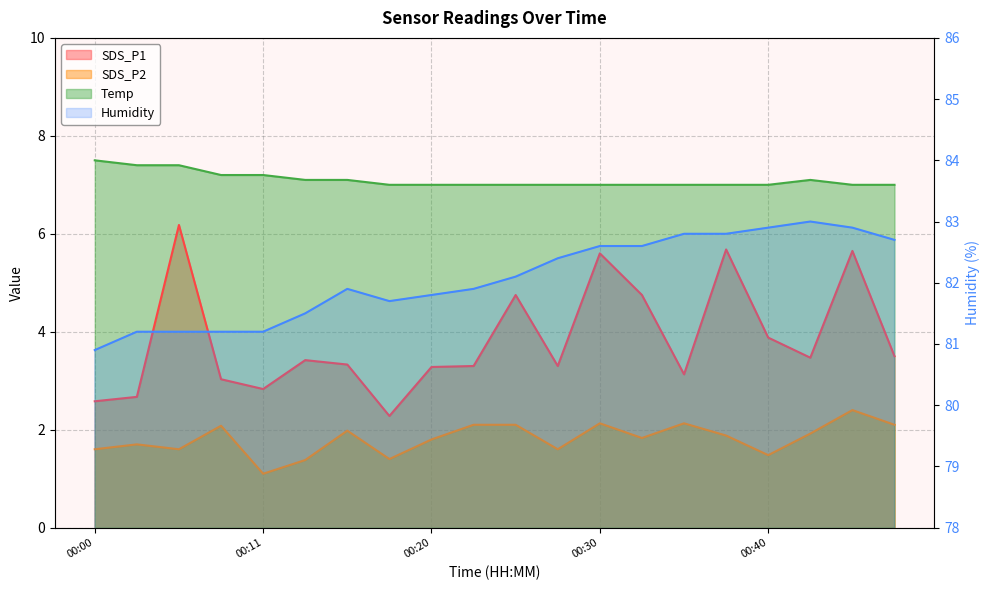

What is the difference between the maximum and second lowest values in the Temp series?

0.5